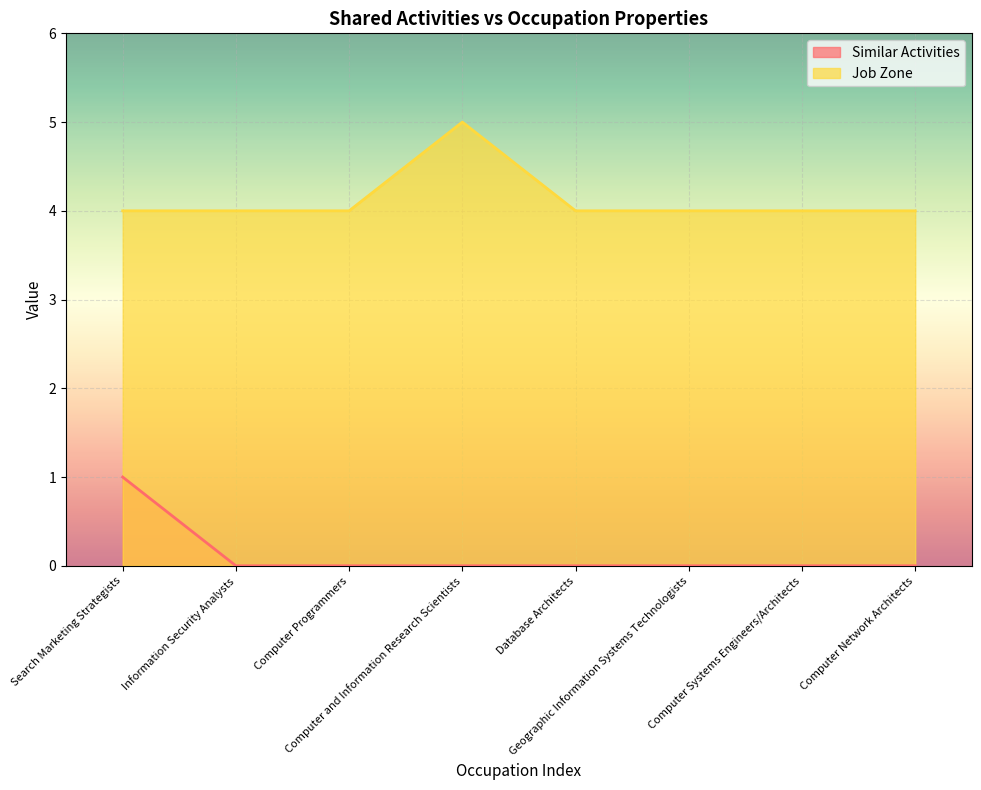

Where is Job Zone nearest to the value 4?

Search Marketing Strategists